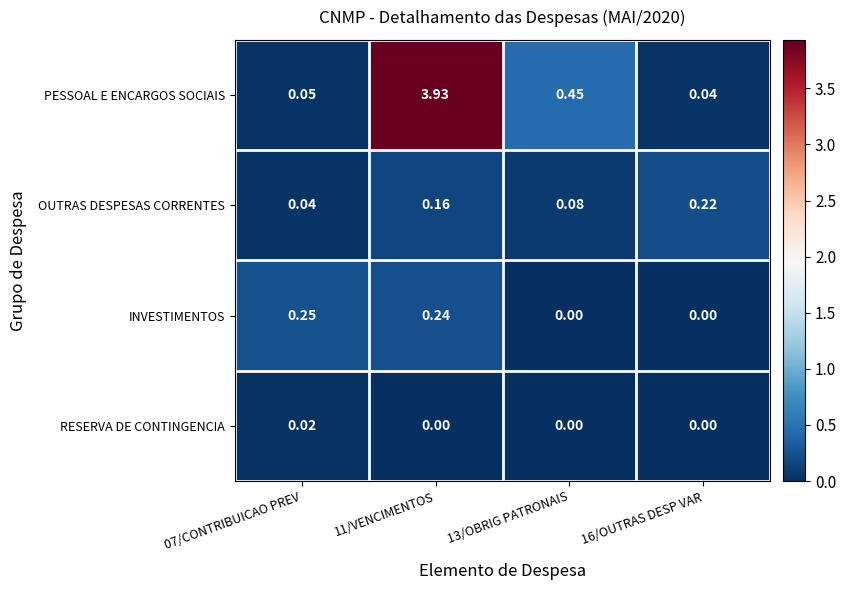

Which series has the widest spread of values?

PESSOAL E ENCARGOS SOCIAIS